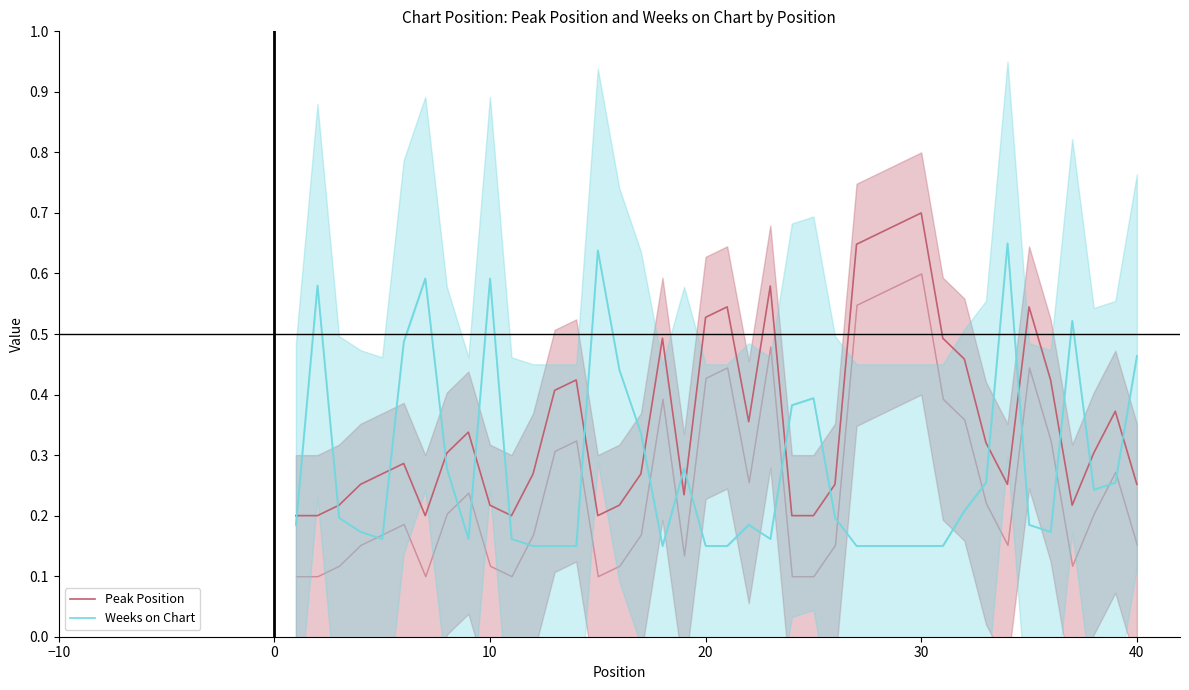

What are all the series names shown in the legend?

Peak Position, Weeks on Chart